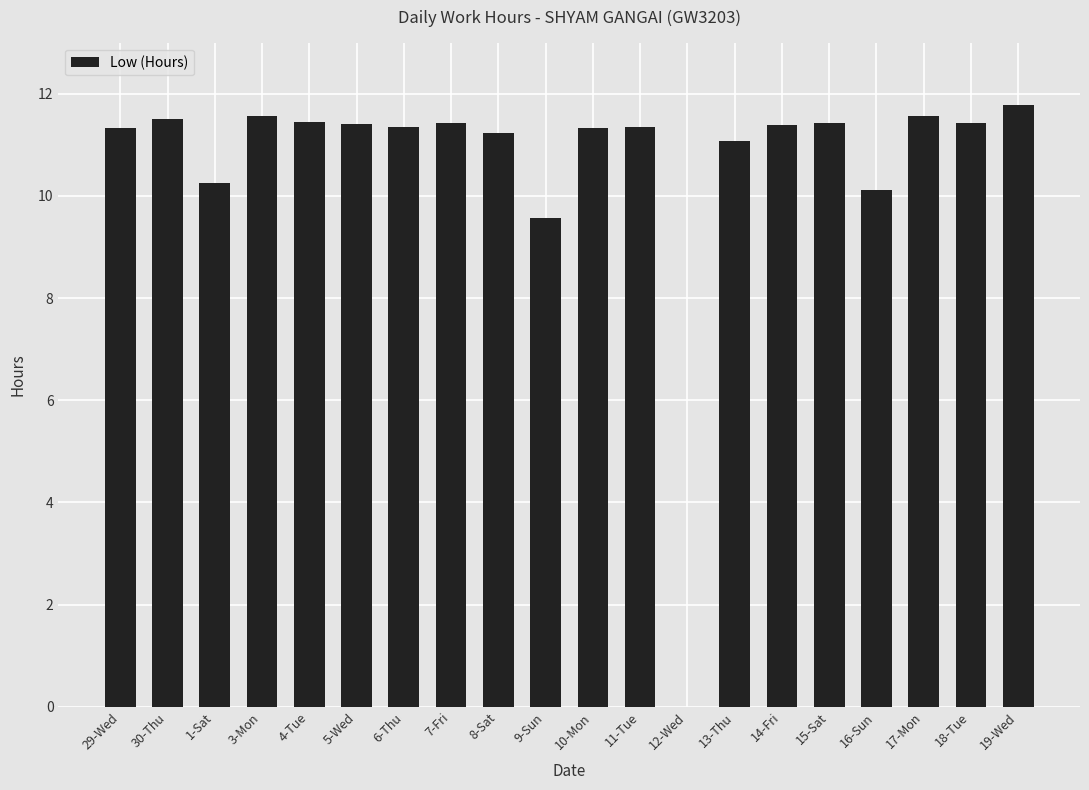

What is the difference between the values at 30-Thu and 13-Thu?

0.4